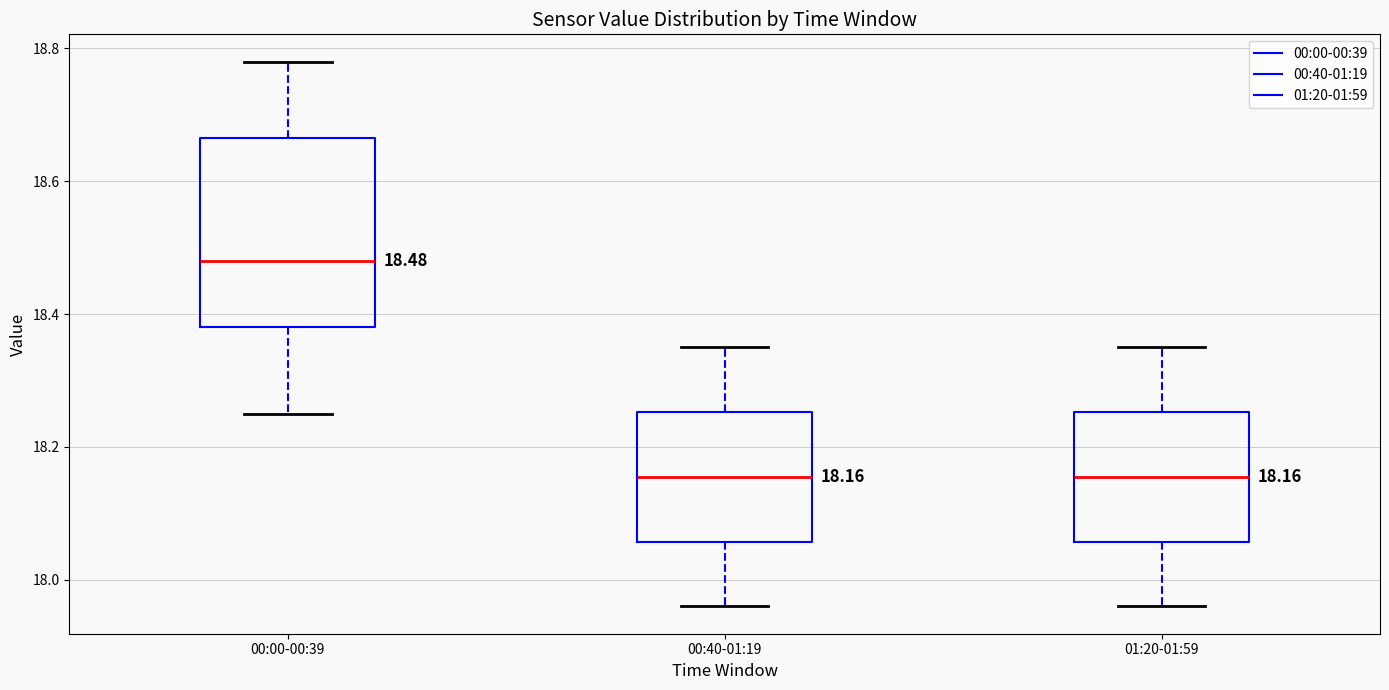

Which box's median line is the highest?

00:00-00:39